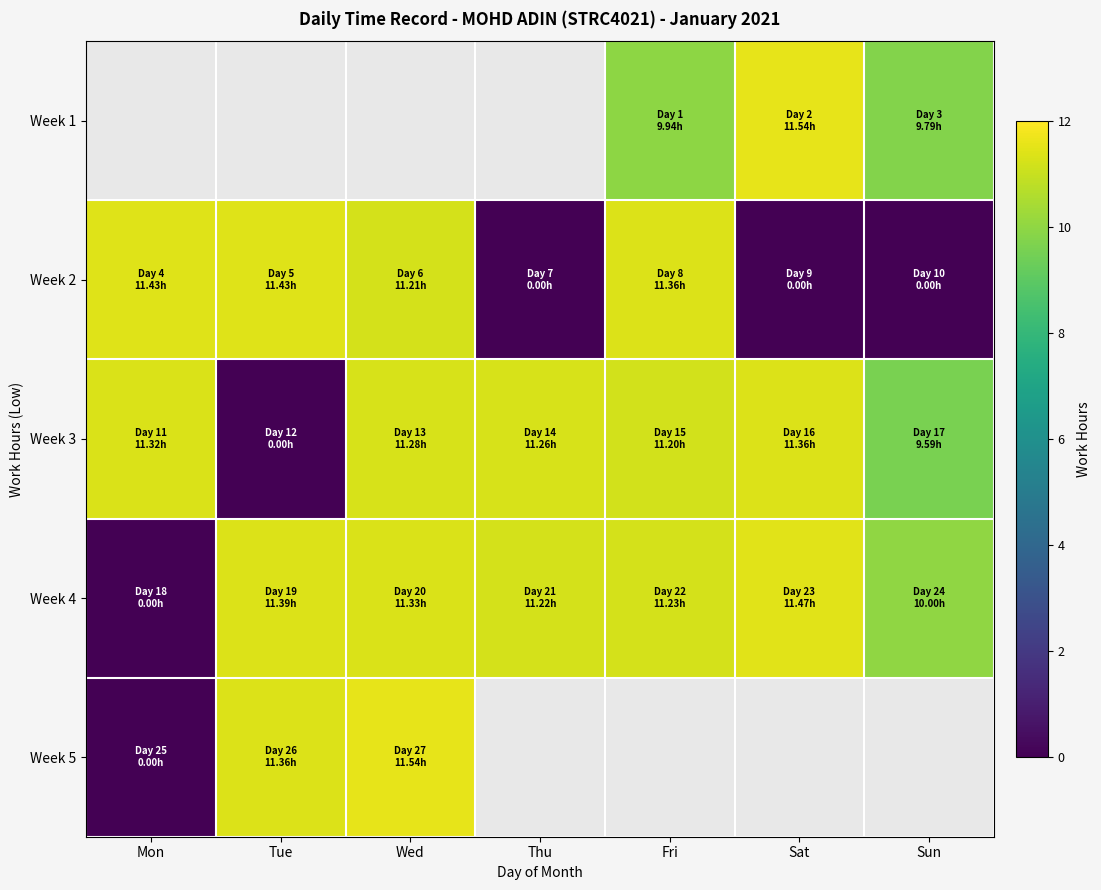

Where does the Week 2 series first go above 11?

Mon